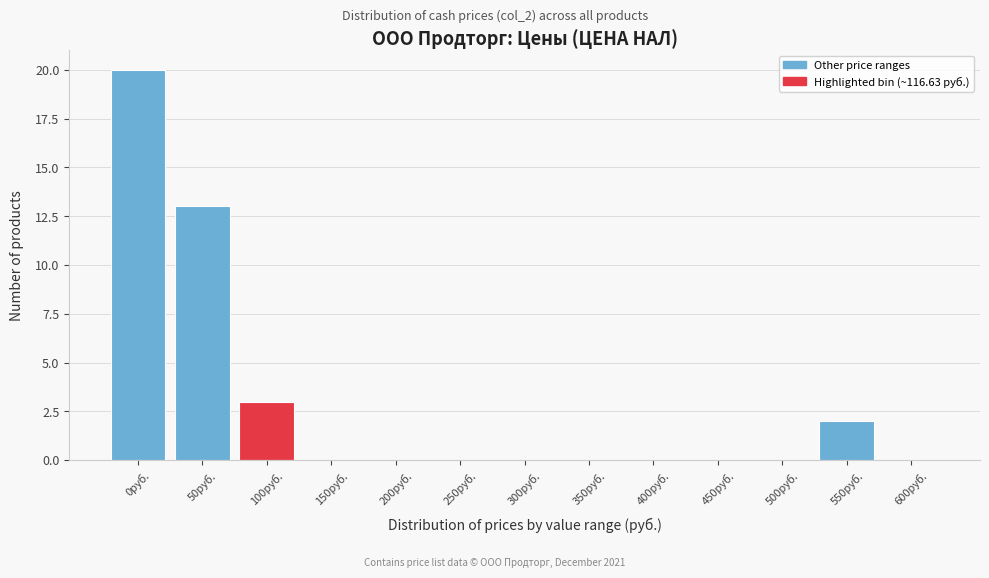

Reading right to left, extract all data points from this chart.

600руб.=0	550руб.=2	500руб.=0	450руб.=0	400руб.=0	350руб.=0	300руб.=0	250руб.=0	200руб.=0	150руб.=0	100руб.=3	50руб.=13	0руб.=20